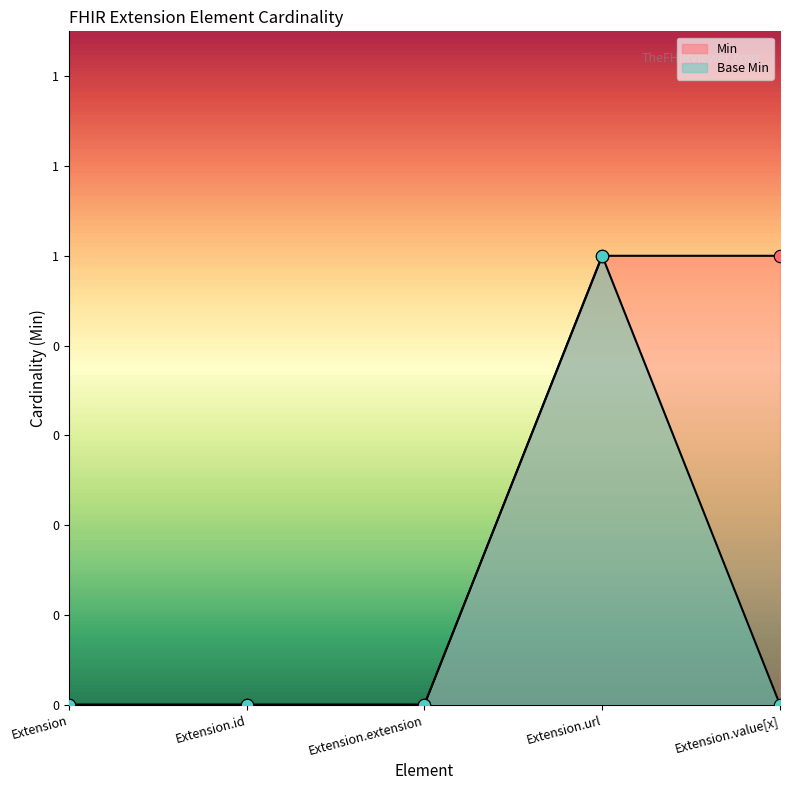

What is the total value across all series at Extension.value[x]?

1